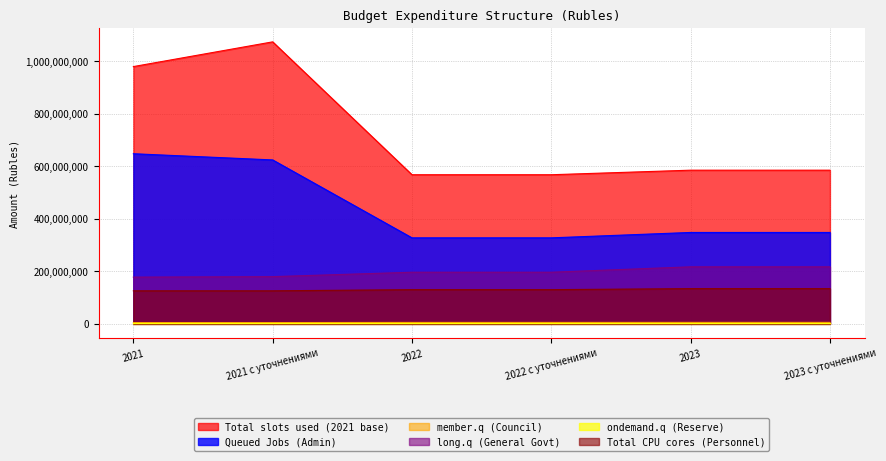

What is the difference between the second highest and second lowest values in the Total slots used (2021 base) series?

411775812.2